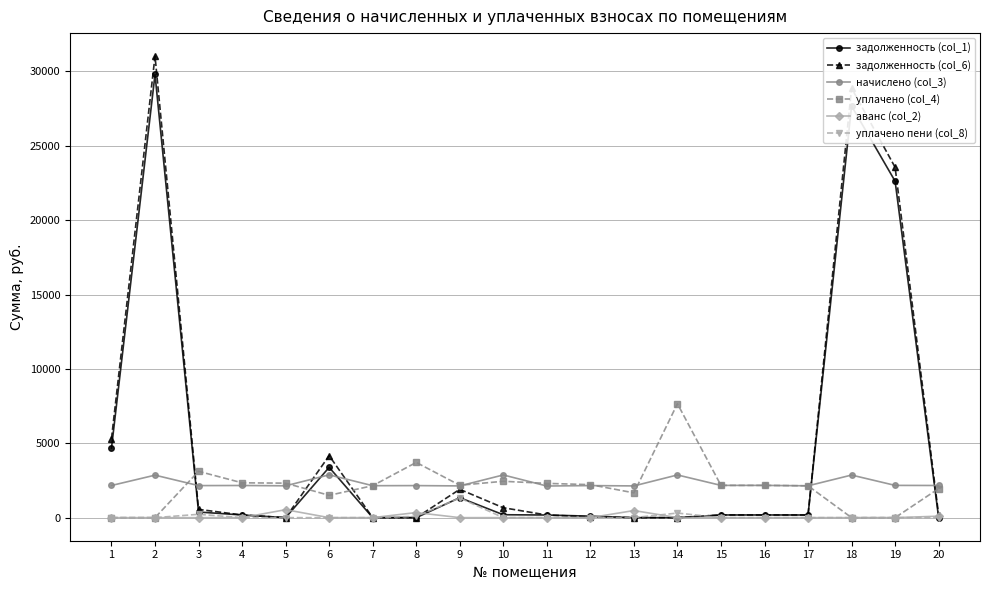

What is the total value across all series at 1?

12151.8